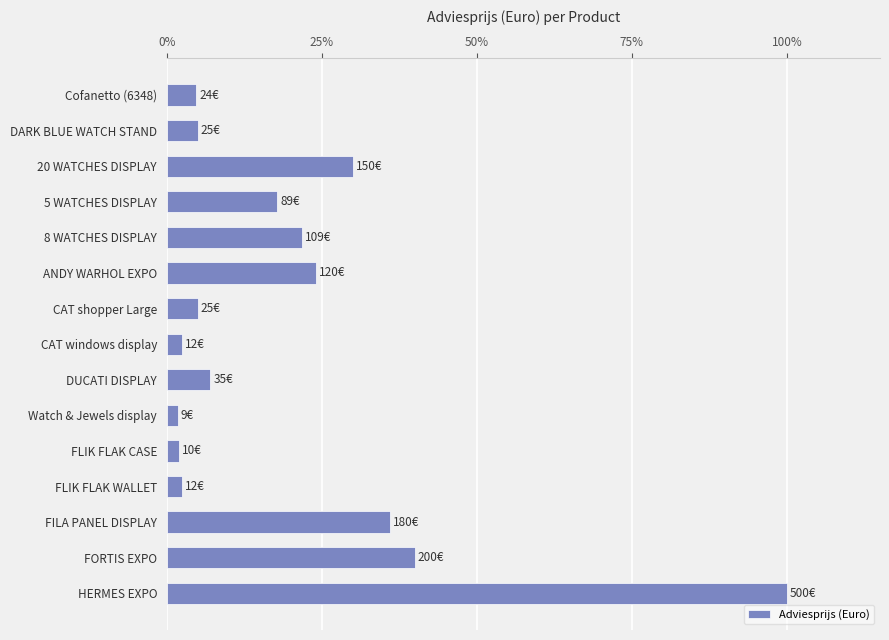

Does the chart contain stacked bars?

No